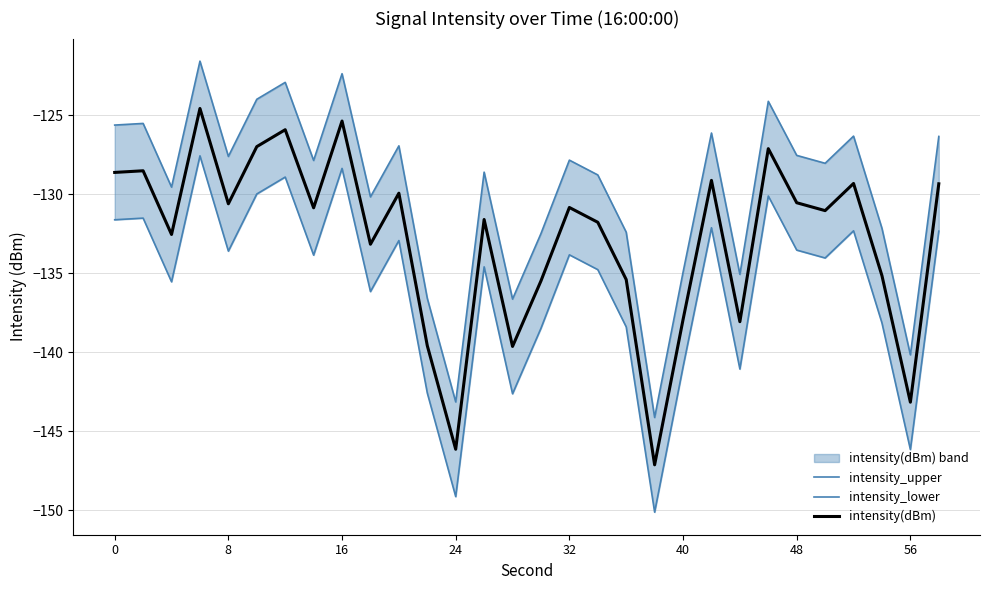

True or false: intensity(dBm) and intensity_lower intersect in this chart.

False